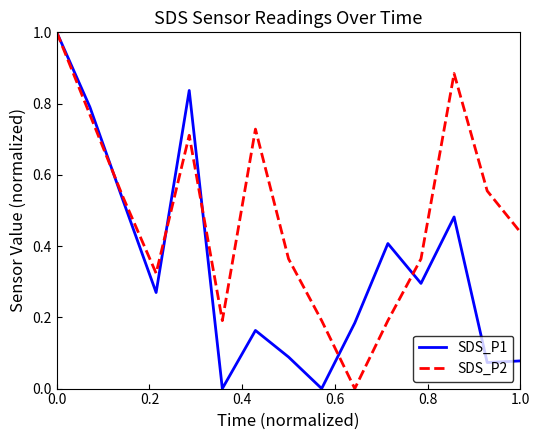

True or false: SDS_P1 has more than 0 interior local peaks.

True